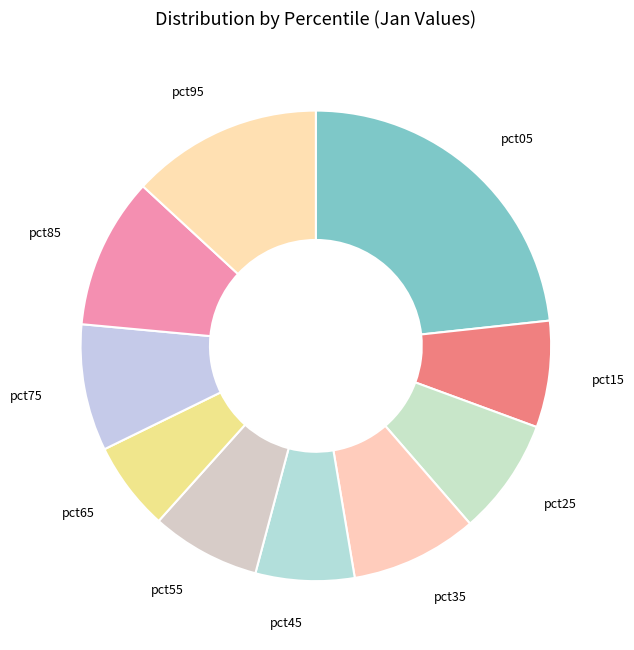

Between pct45 and pct85, which is larger?

pct85